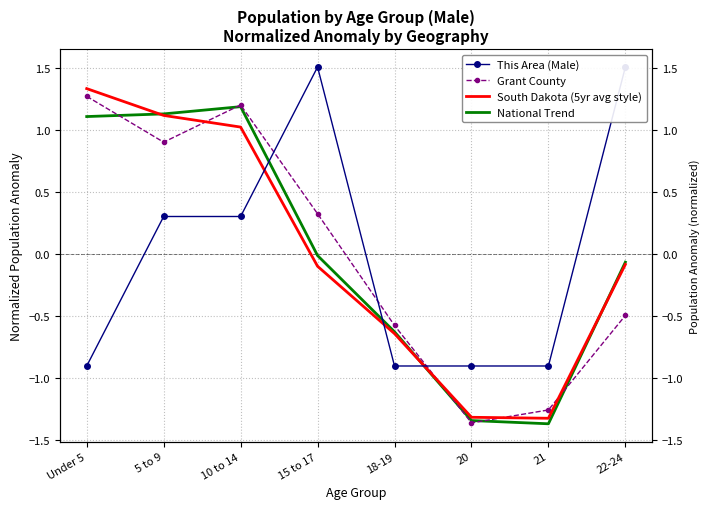

Which series ends up on top after the final intersection of Grant County and South Dakota (5yr avg style)?

South Dakota (5yr avg style)